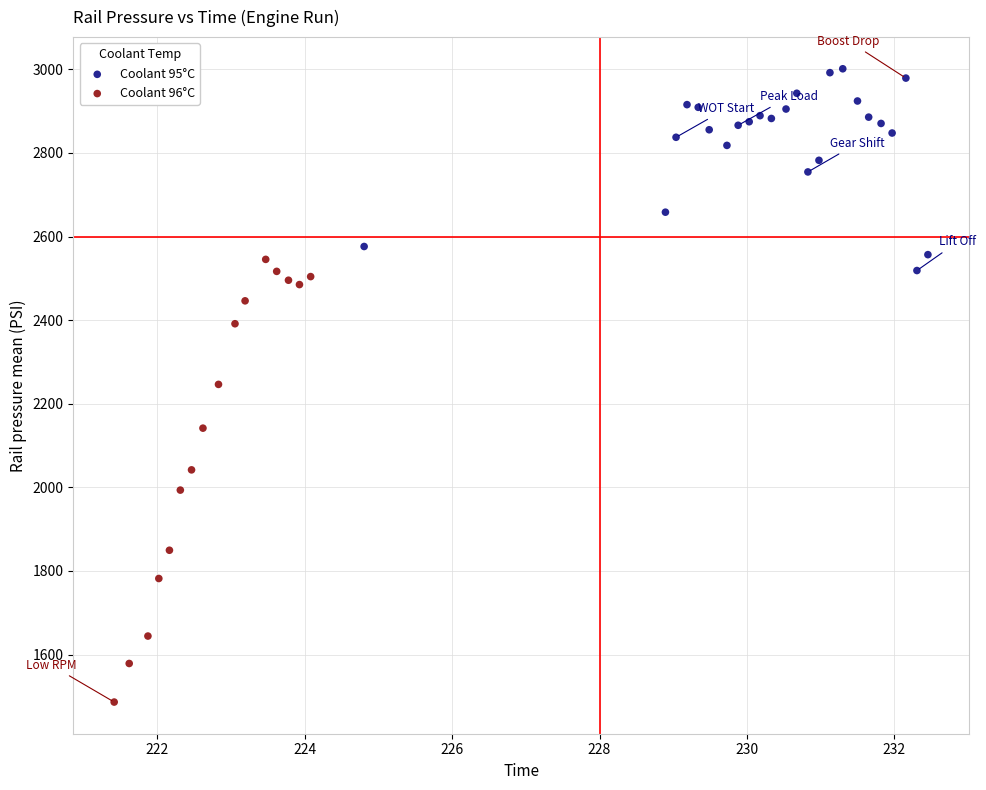

Which series reaches the minimum Y coordinate?

Coolant 96°C